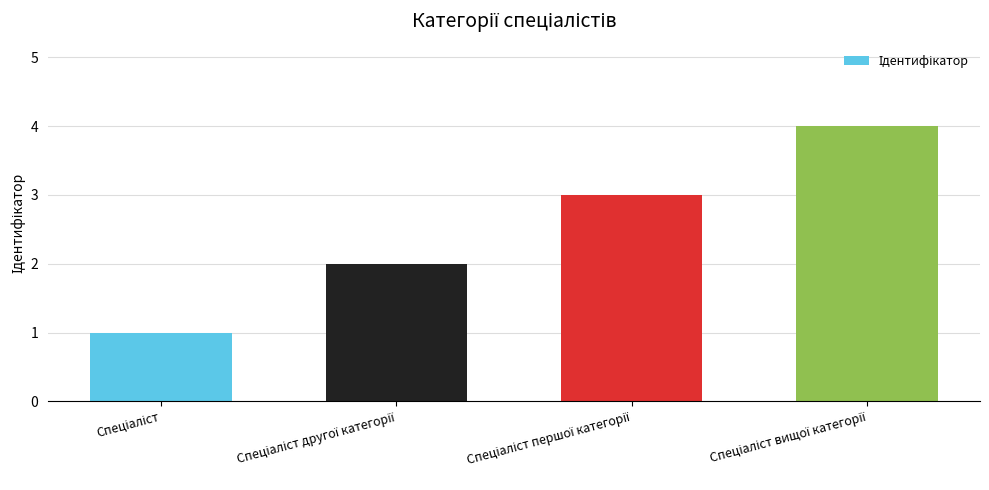

What is the maximum value shown in the chart?

4